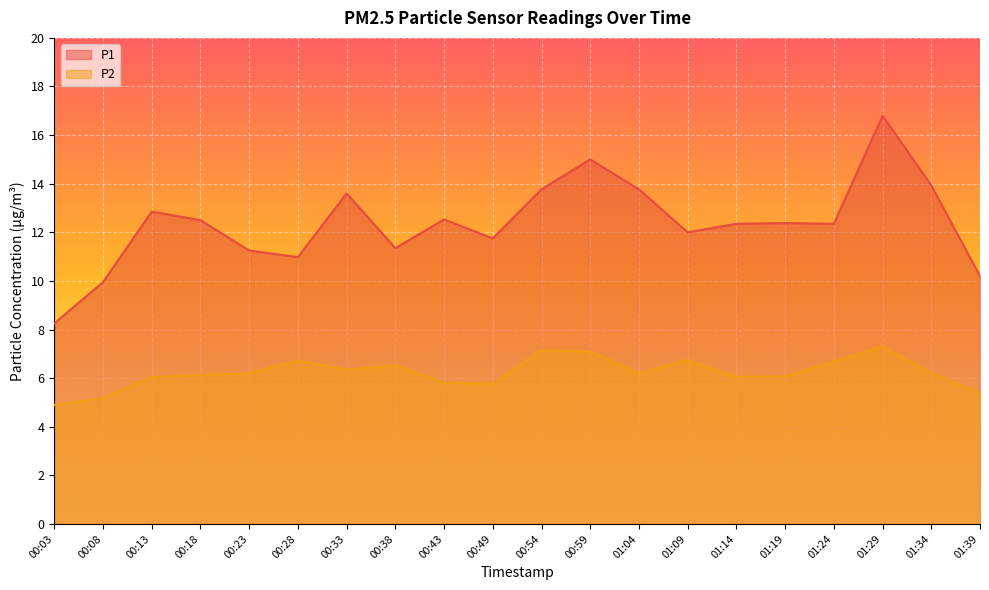

At 00:03, list the series in order from smallest to largest.

P2, P1